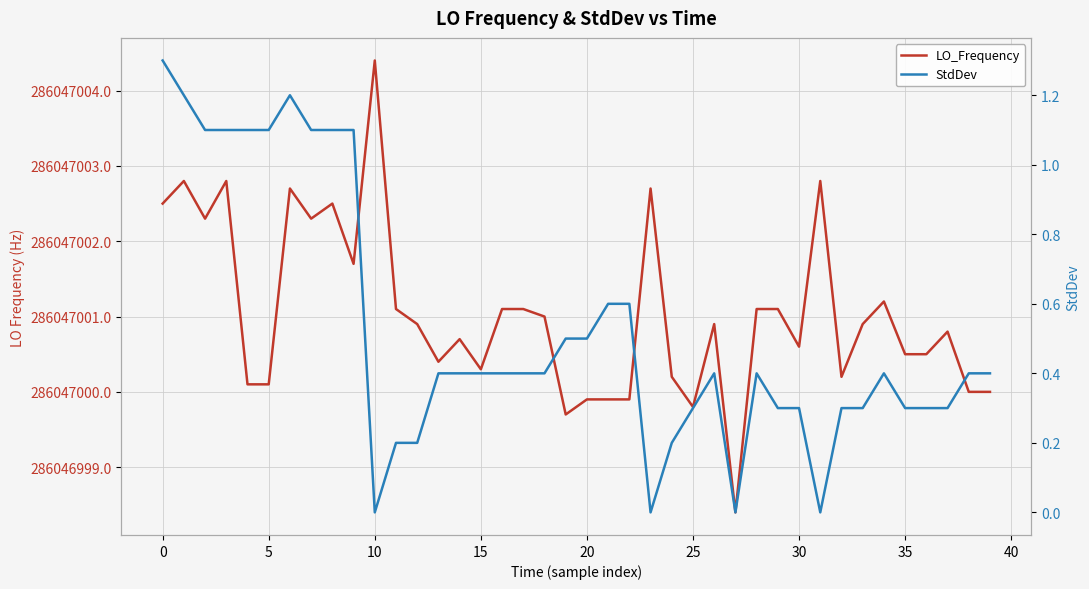

Which series has the largest range (max minus min)?

LO_Frequency